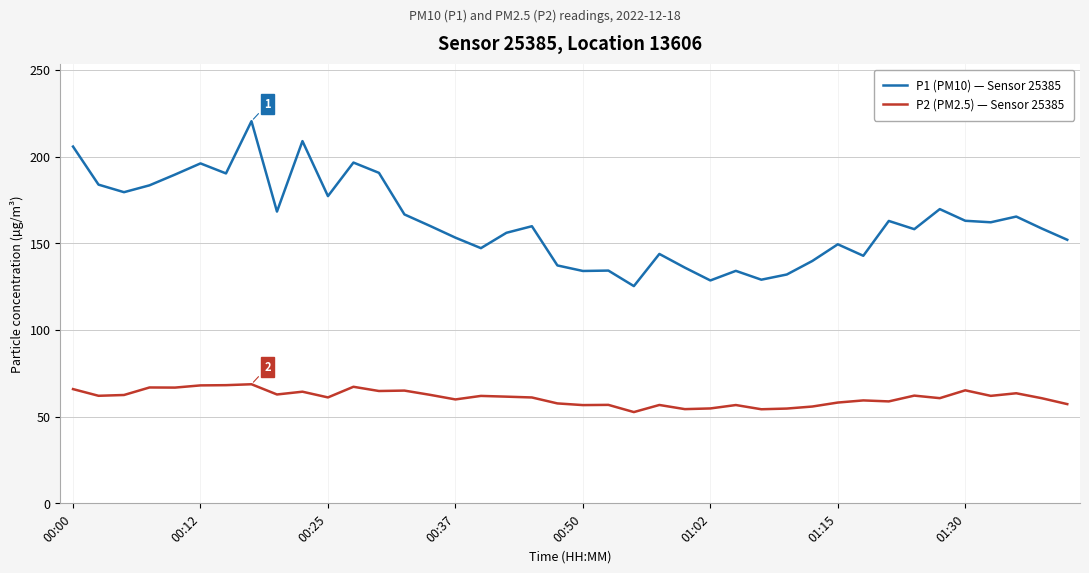

What is the greatest value displayed?

220.5